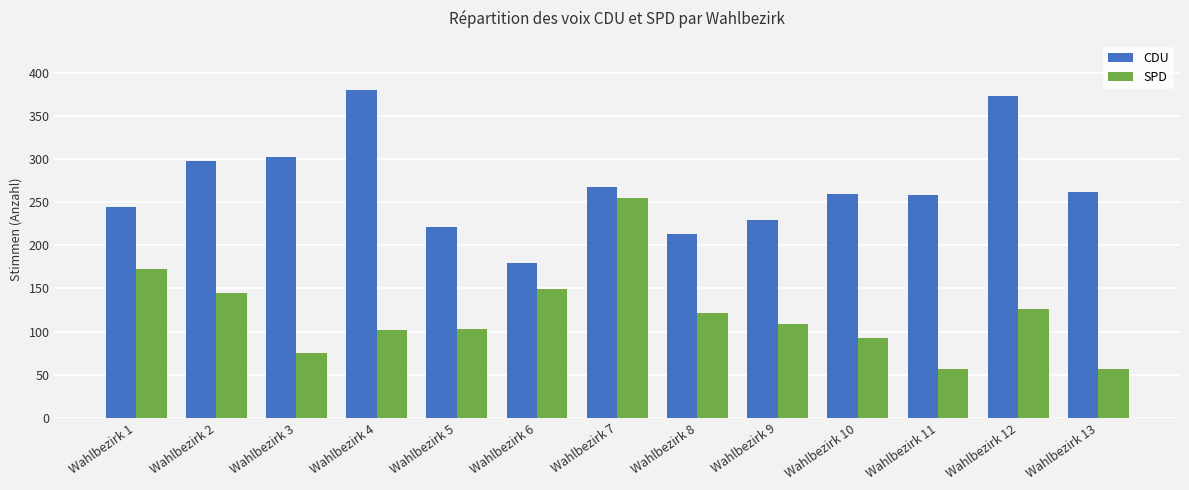

At Wahlbezirk 6, list the series in order from smallest to largest.

SPD, CDU